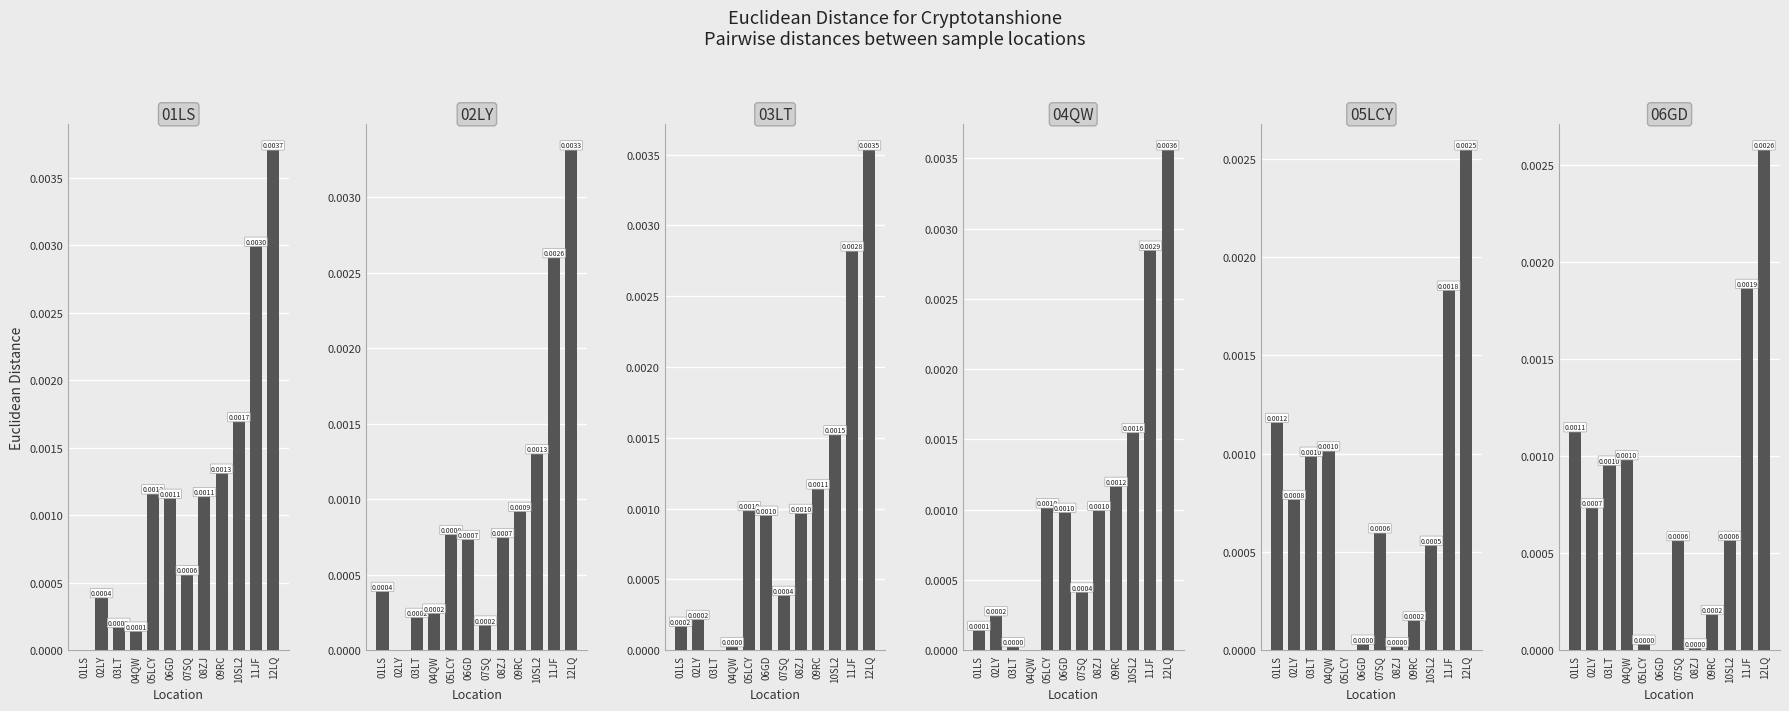

How many data points in 06GD are above 0?

11